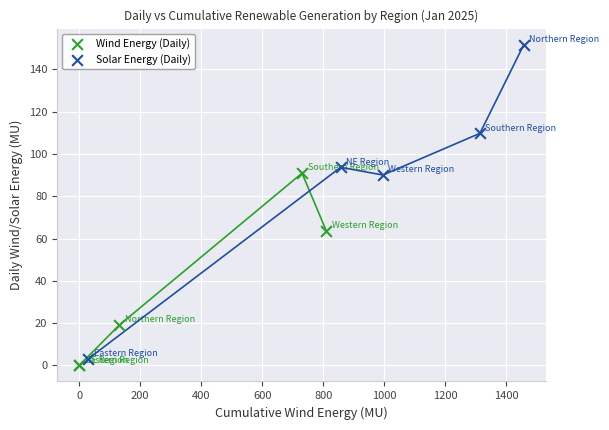

Which series contains the highest Y value?

Solar Energy (Daily)